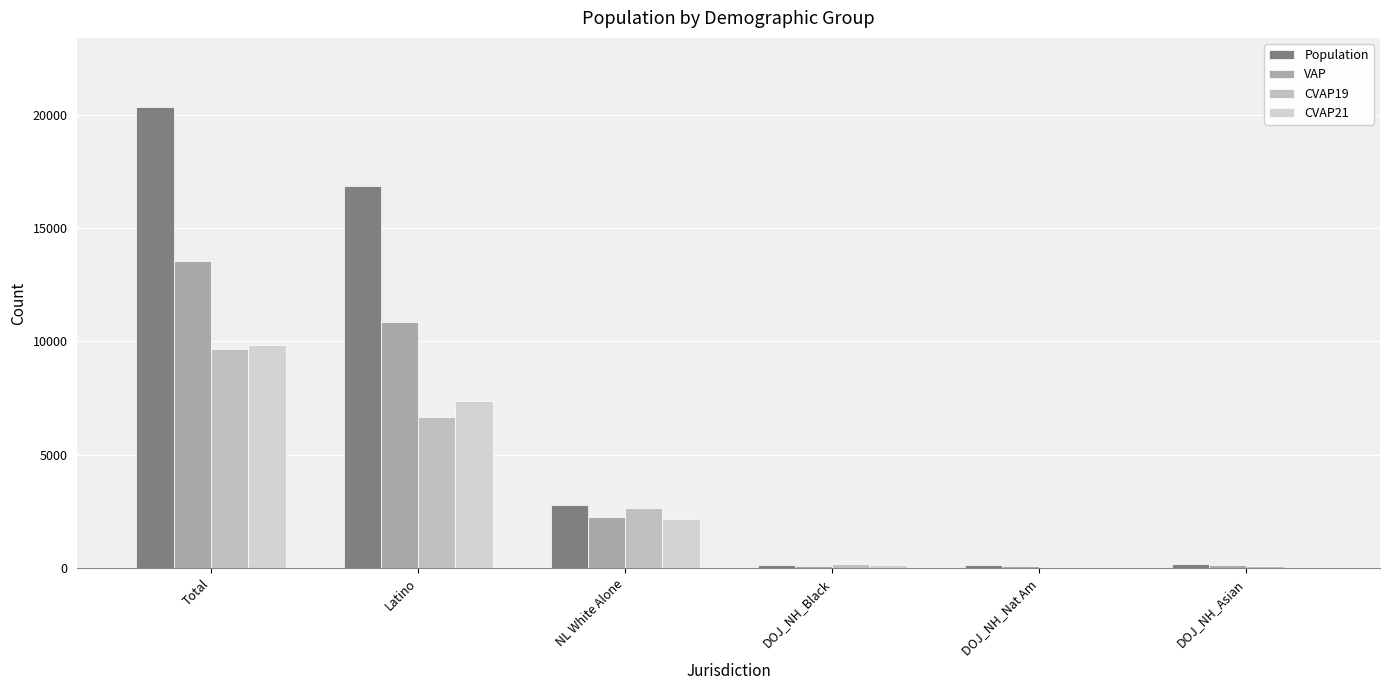

Reading right to left, extract all data points from this chart.

Population: DOJ_NH_Asian=186	DOJ_NH_Nat Am=132	DOJ_NH_Black=142	NL White Alone=2810	Latino=16847	Total=20330
VAP: DOJ_NH_Asian=125	DOJ_NH_Nat Am=100	DOJ_NH_Black=110	NL White Alone=2245	Latino=10842	Total=13533
CVAP19: DOJ_NH_Asian=94	DOJ_NH_Nat Am=54	DOJ_NH_Black=207	NL White Alone=2662	Latino=6647	Total=9661
CVAP21: DOJ_NH_Asian=29	DOJ_NH_Nat Am=62	DOJ_NH_Black=128	NL White Alone=2185	Latino=7354	Total=9845